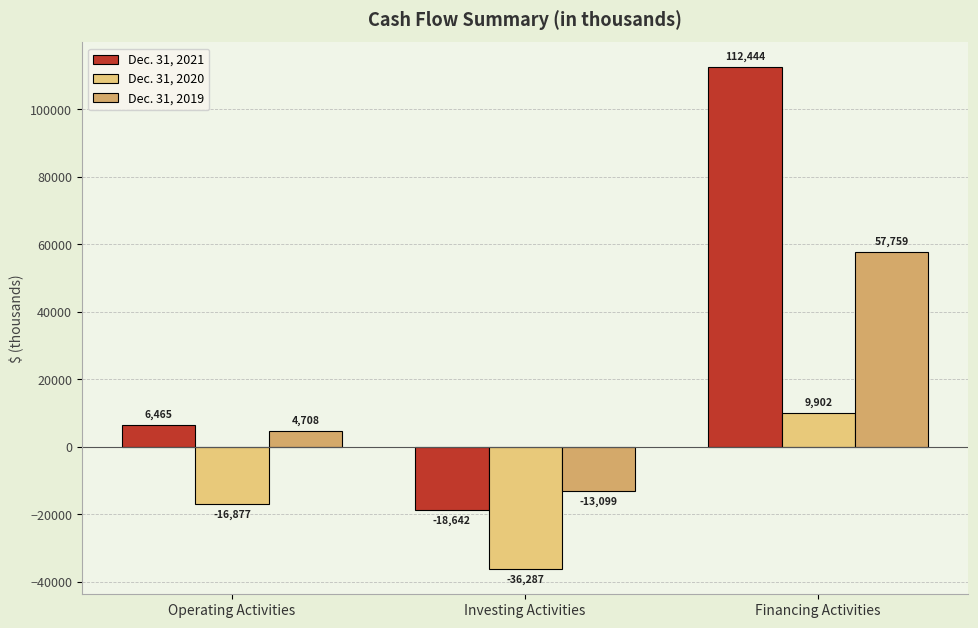

Reading left to right, what are all the values shown in this chart?

Dec. 31, 2021: Operating Activities=6465	Investing Activities=-18642	Financing Activities=112444
Dec. 31, 2020: Operating Activities=-16877	Investing Activities=-36287	Financing Activities=9902
Dec. 31, 2019: Operating Activities=4708	Investing Activities=-13099	Financing Activities=57759